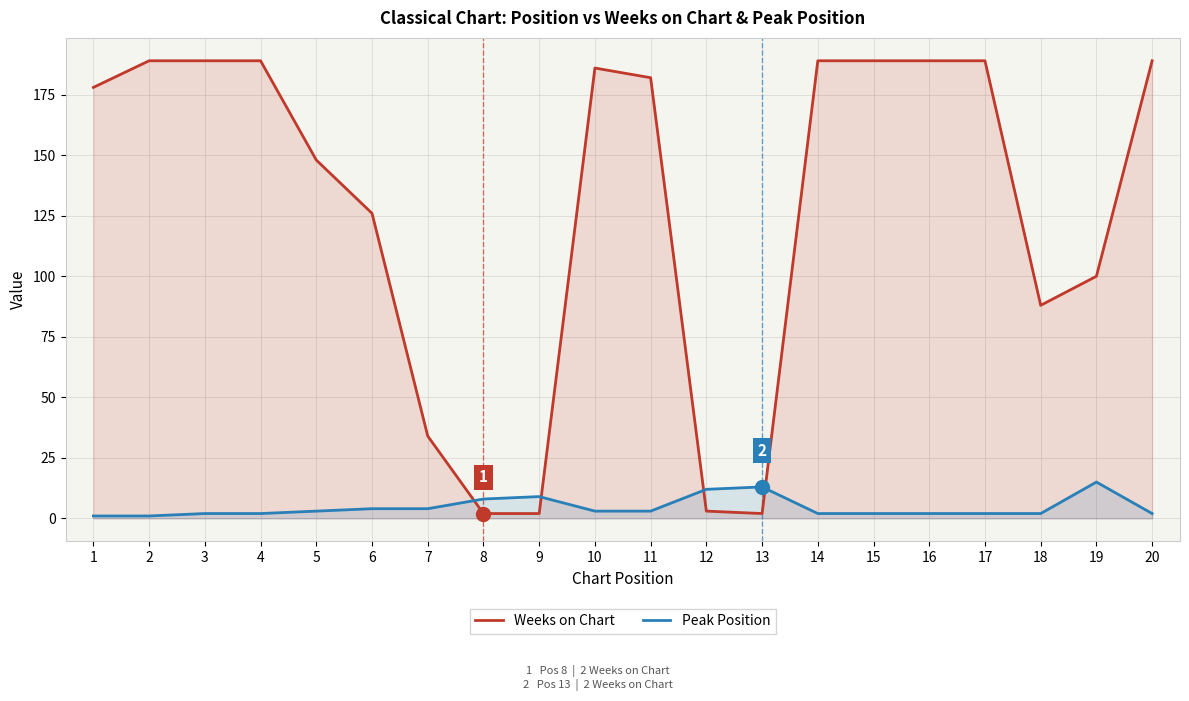

Reading left to right, list all the values displayed in this chart.

Weeks on Chart: 178	189	189	189	148	126	34	2	2	186	182	3	2	189	189	189	189	88	100	189
Peak Position: 1	1	2	2	3	4	4	8	9	3	3	12	13	2	2	2	2	2	15	2